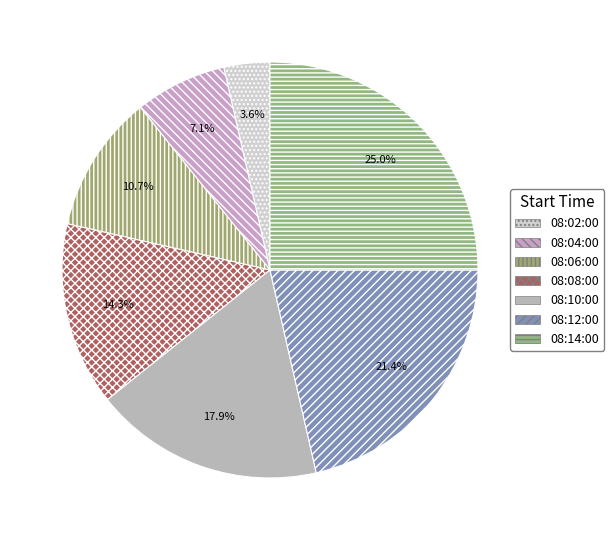

Rank the categories by value from highest to lowest.

08:14:00, 08:12:00, 08:10:00, 08:08:00, 08:06:00, 08:04:00, 08:02:00